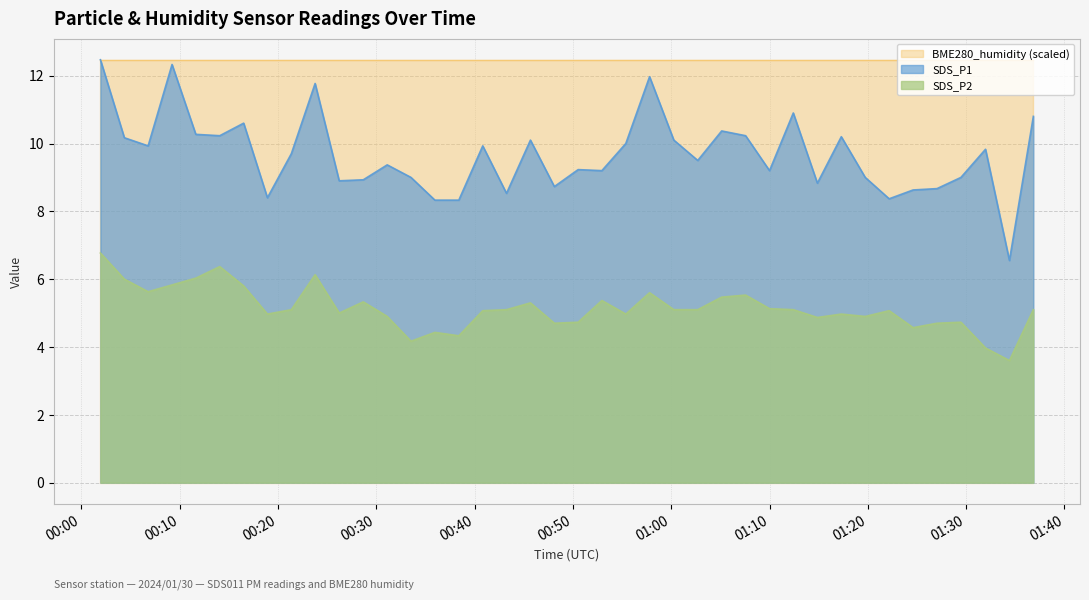

Which series has the largest total across all categories?

BME280_humidity (scaled)